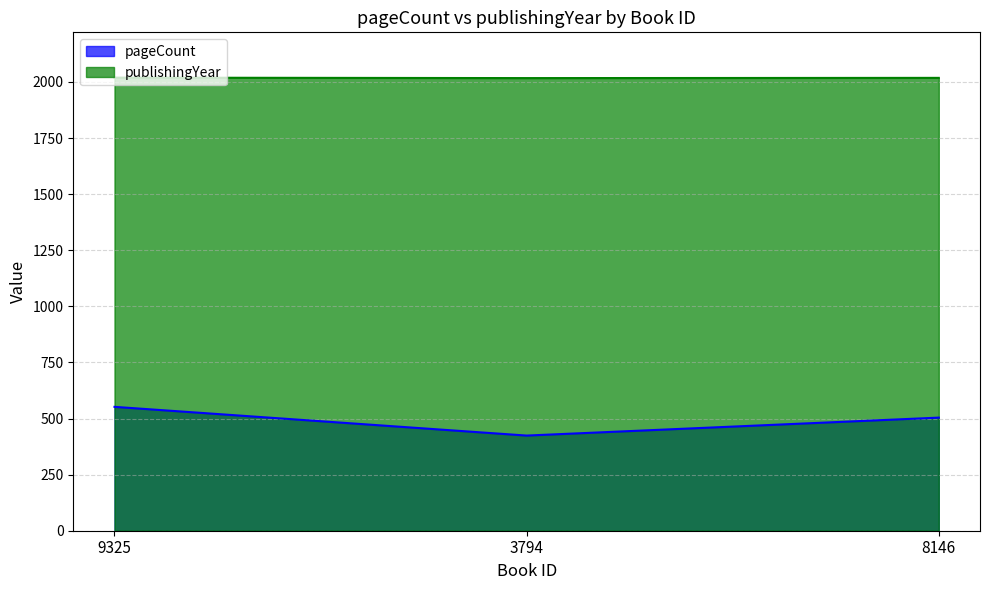

At which category is the sum across all series the highest?

9325